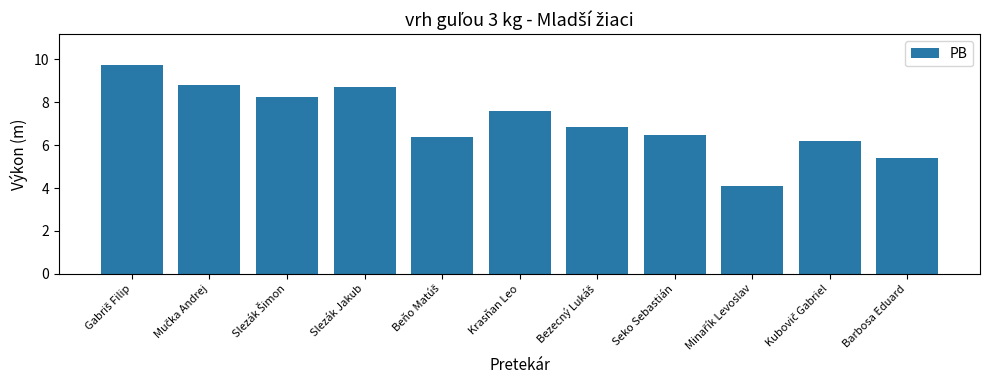

Reading right to left, transcribe all the data shown in this chart.

5.4	6.2	4.1	6.5	6.9	7.6	6.4	8.7	8.2	8.8	9.7